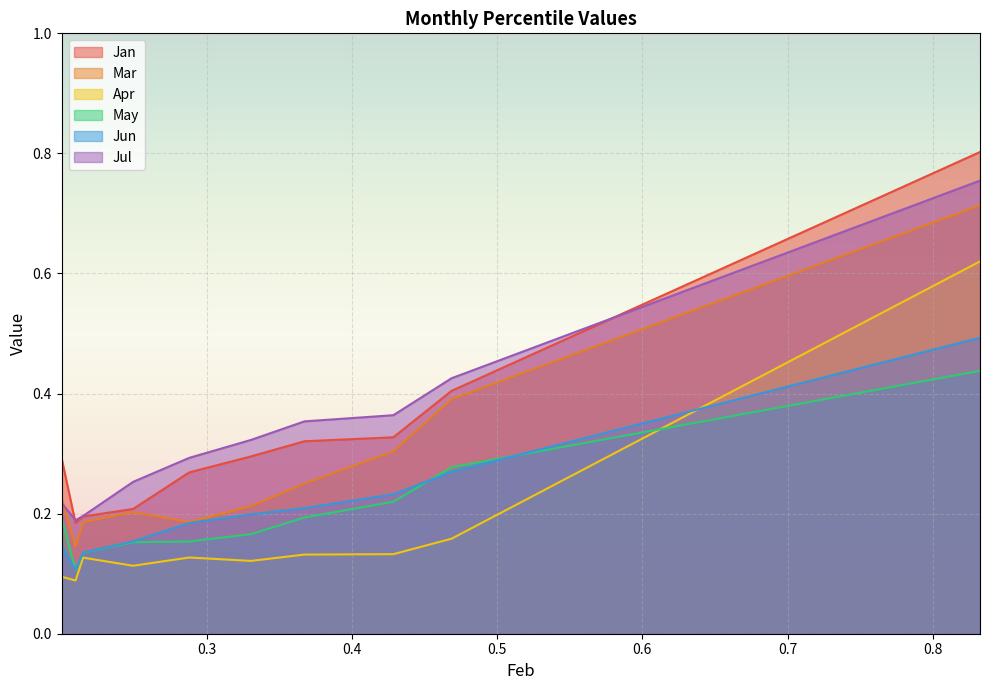

Between pct15 and pct45, which series saw the biggest shift?

Jul